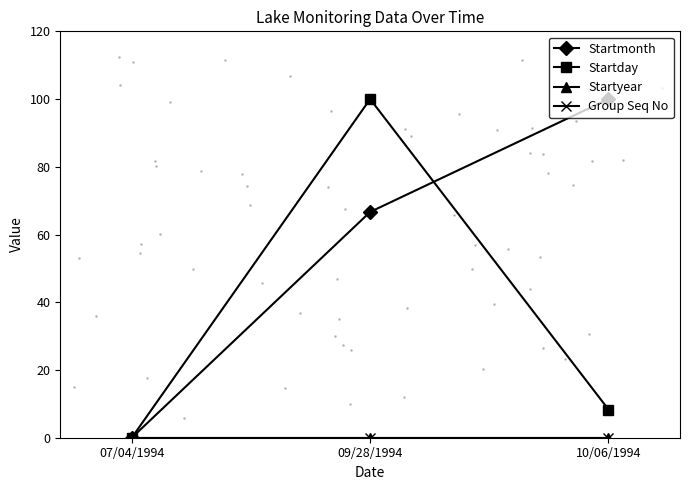

Rank the categories by Startyear value from highest to lowest.

07/04/1994, 09/28/1994, 10/06/1994